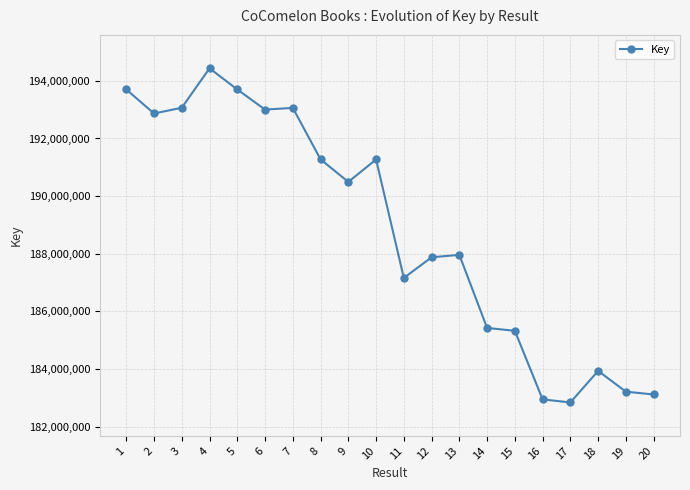

The value at 12 is 187876982. True or false?

True